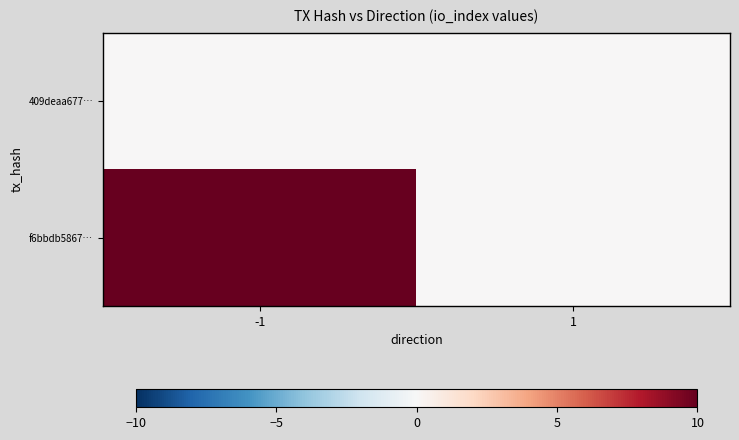

At which category is the sum across all series the highest?

-1